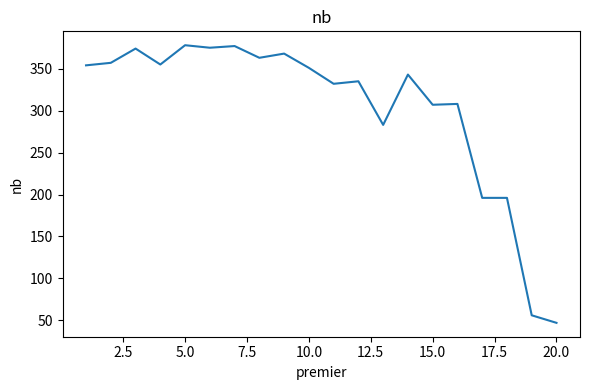

What is the difference between the maximum and minimum values?

331